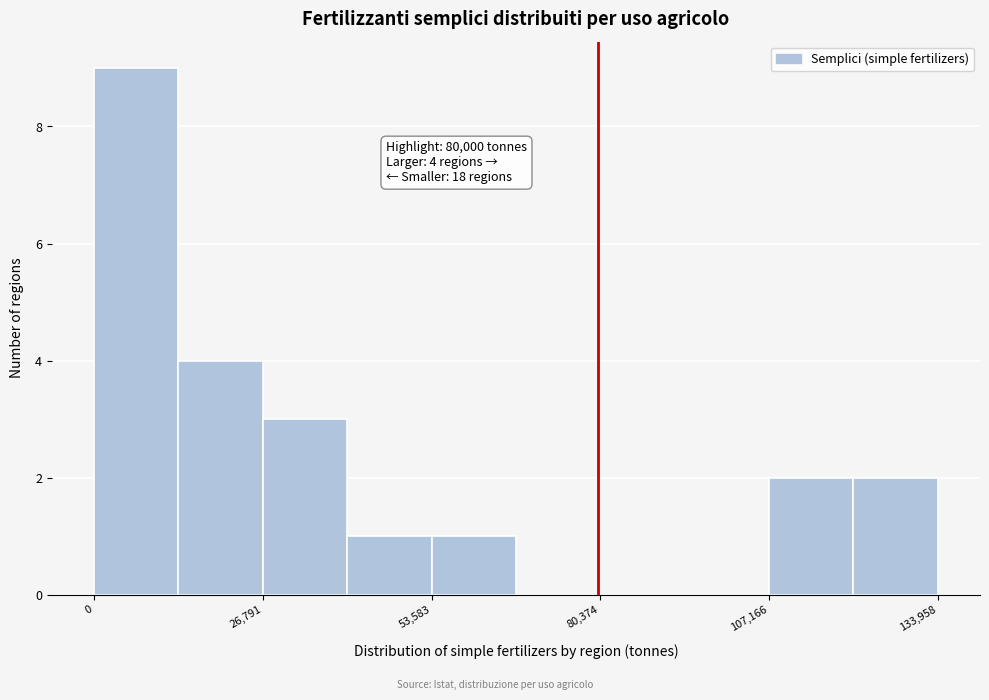

Around what value on the x-axis is the tallest bar? Give the approximate position of its centre, as read against the axis.

5000